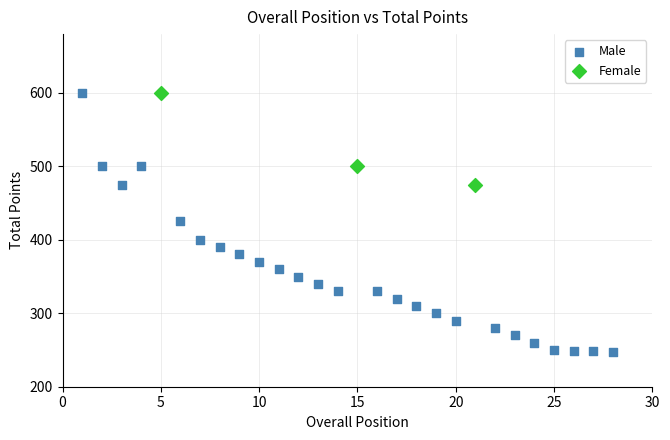

Which series has the largest Y range (max minus min)?

Male